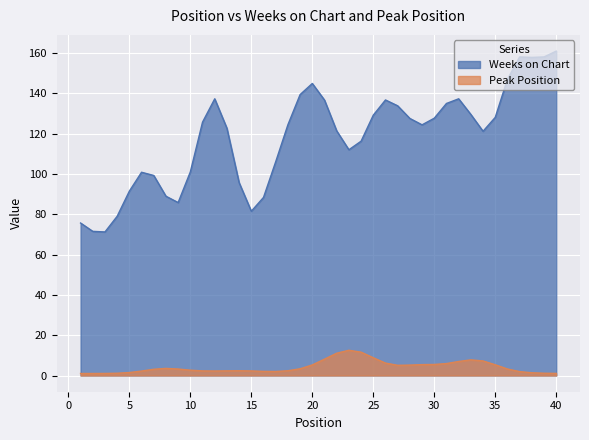

What is the difference between the maximum and minimum values in the Peak Position series?

11.5